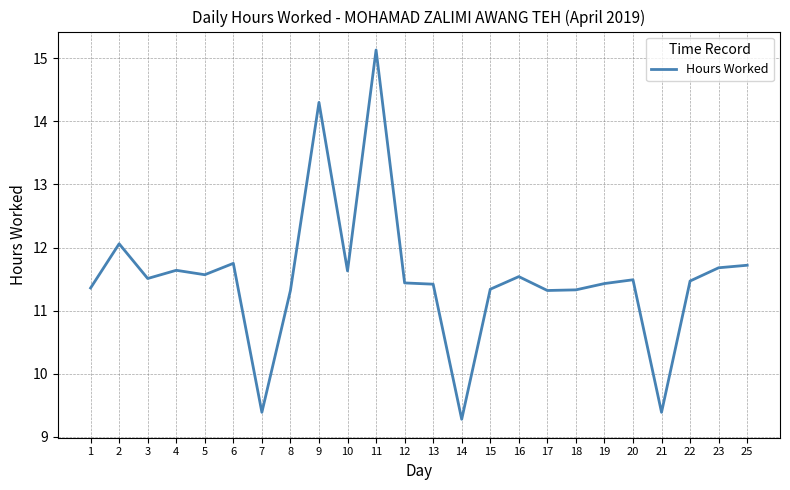

What is the difference between the values at 2 and 18?

0.7